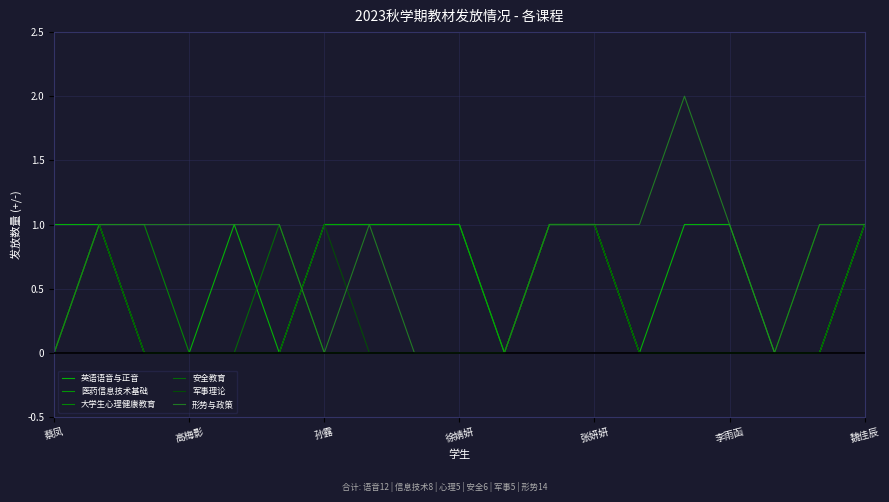

In 英语语音与正音, how many points are lower than both neighbors (excluding endpoints)?

3